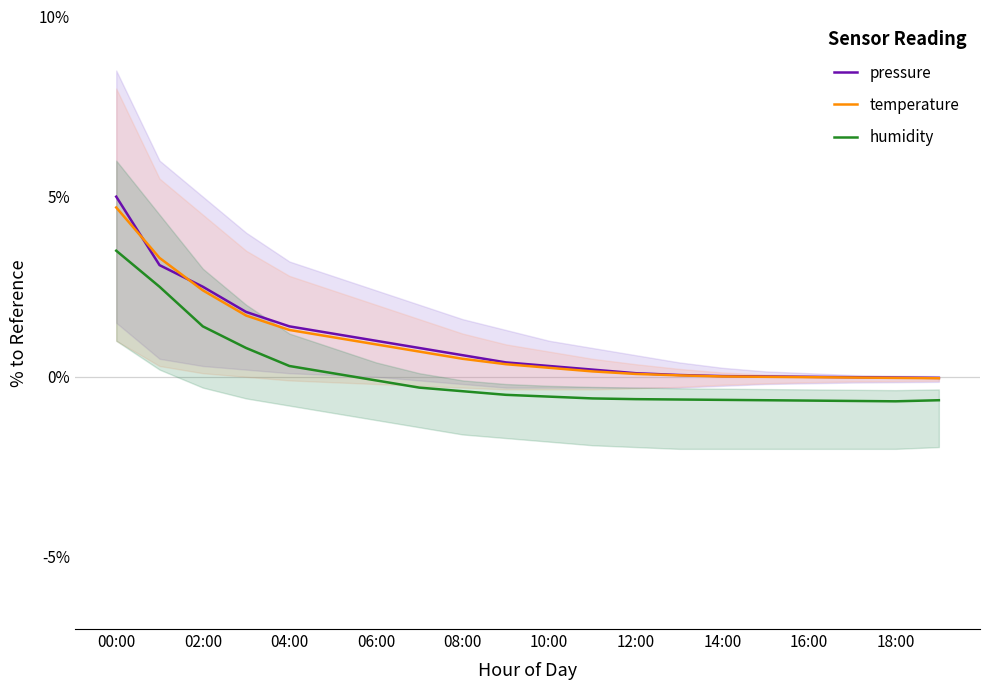

True or false: pressure and humidity intersect in this chart.

False